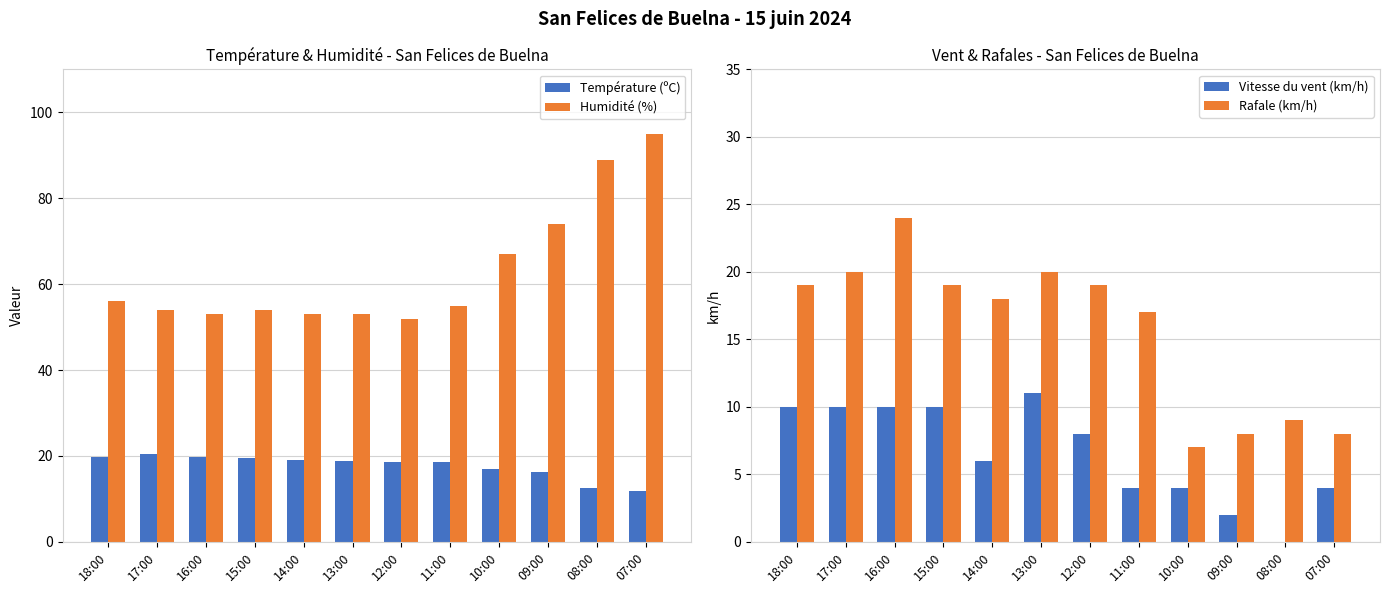

Read the Humidité (%) value at 14:00.

53.0